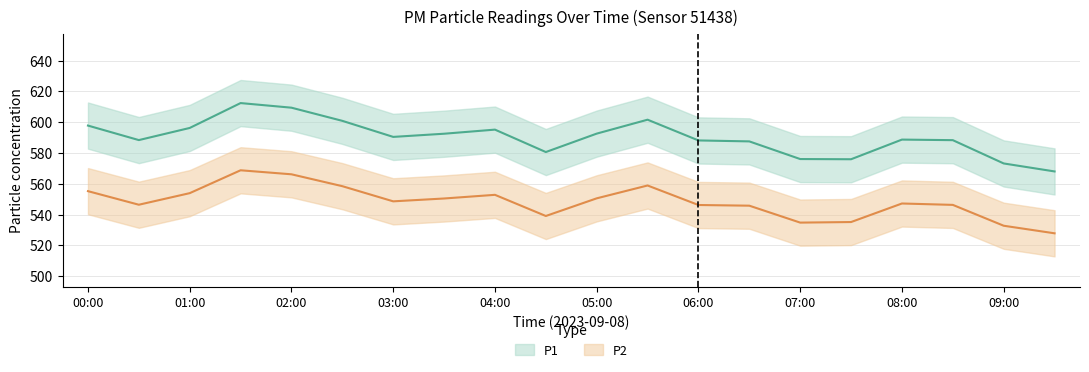

True or false: P2 and P1 cross at least once.

False